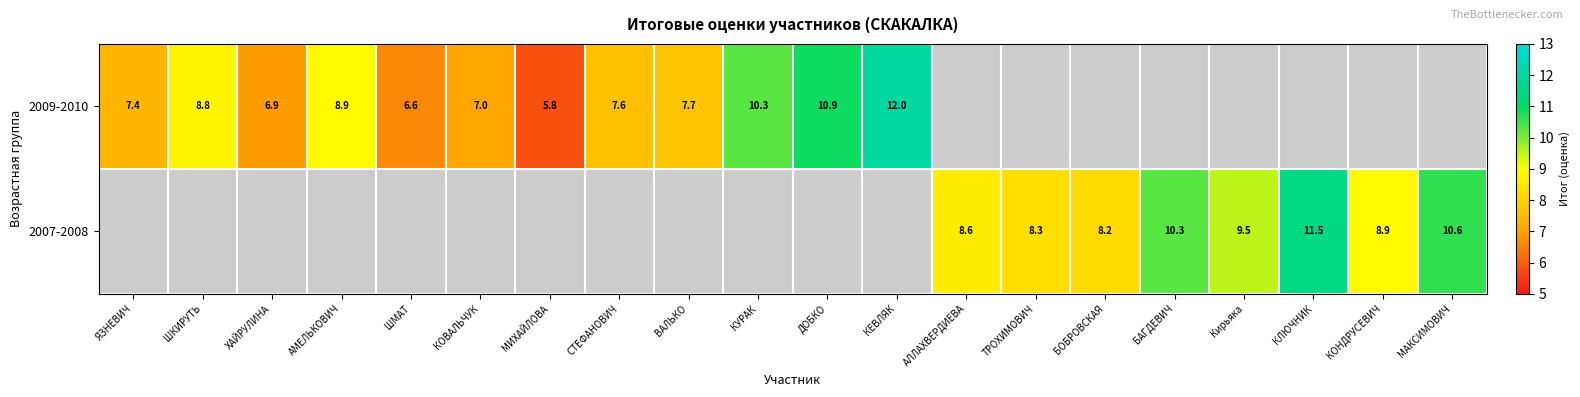

Is it true that 2009-2010 equals 6.6 at ШМАТ?

True